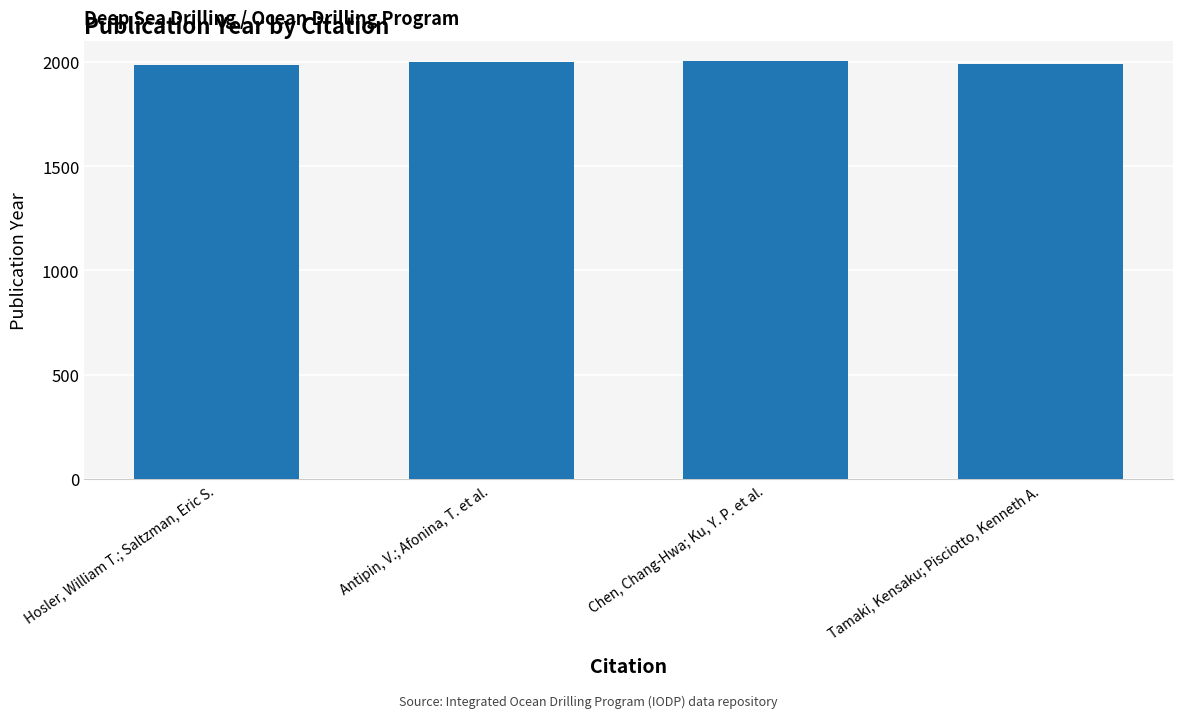

What is the label of the 3rd bar from the left?

Chen, Chang-Hwa; Ku, Y. P. et al.